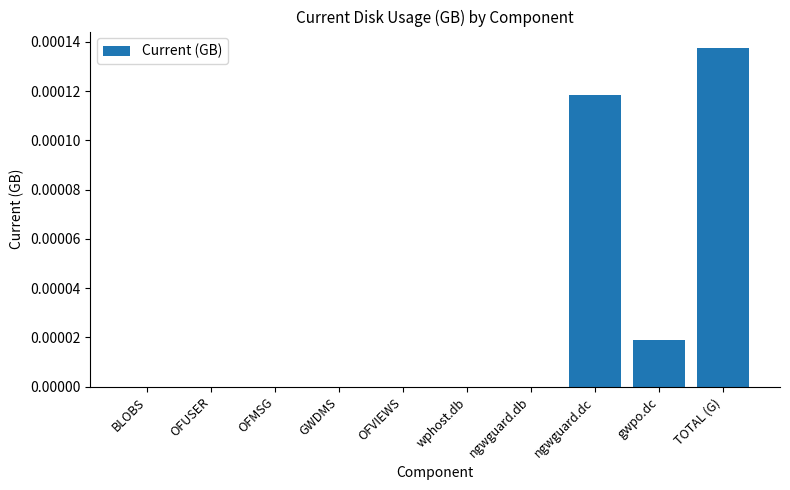

Which category has the highest value across all series?

TOTAL (G)